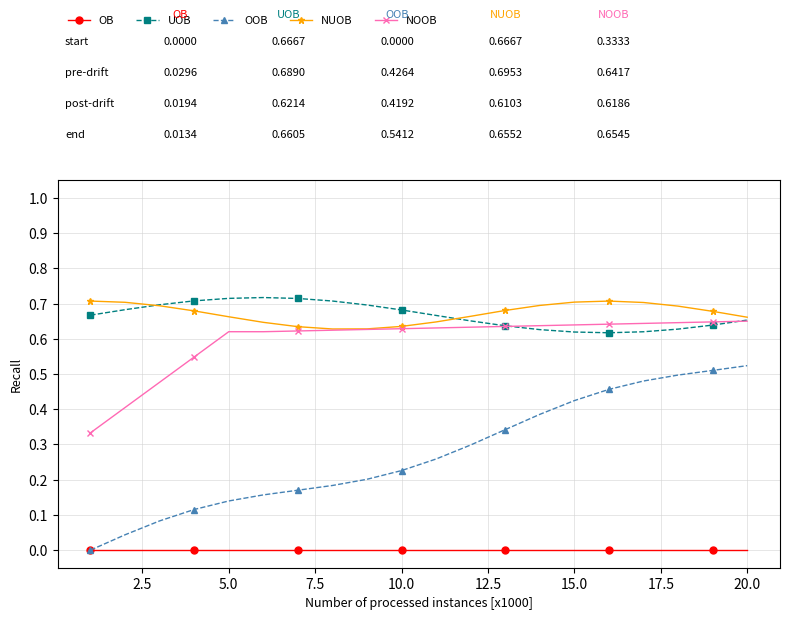

True or false: OOB and UOB intersect in this chart.

False